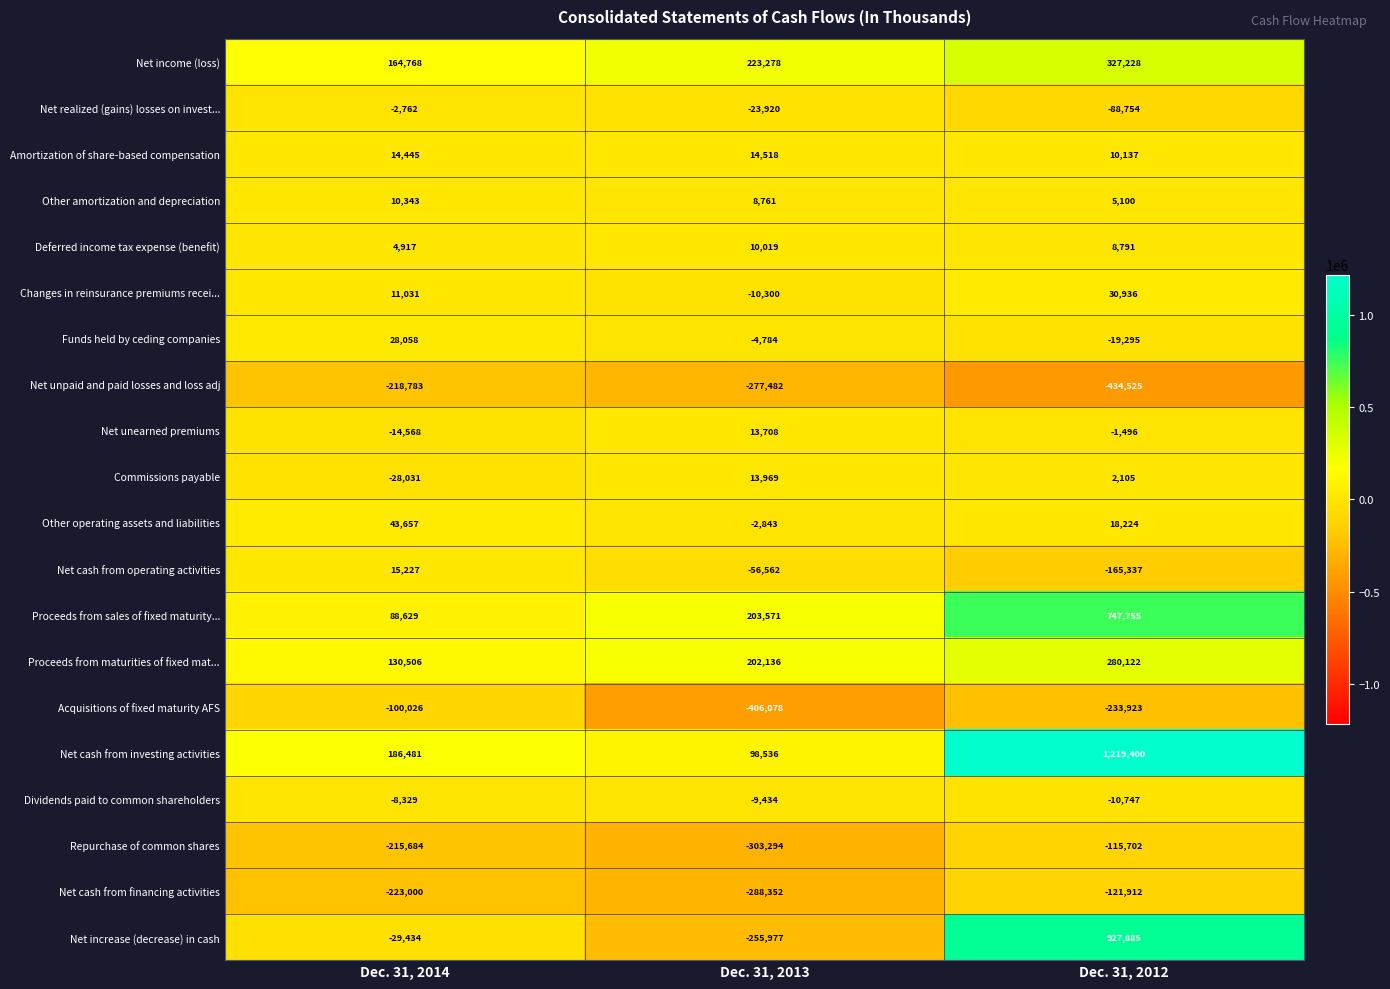

Is it true that Other amortization and depreciation equals 10343 at Dec. 31, 2014?

True